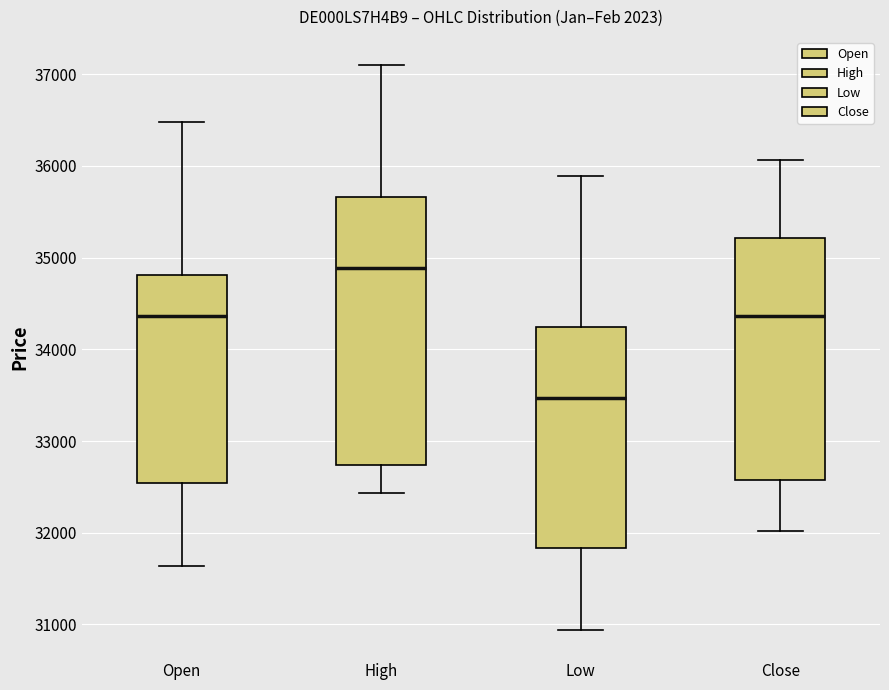

Which box's median line is the lowest?

Low